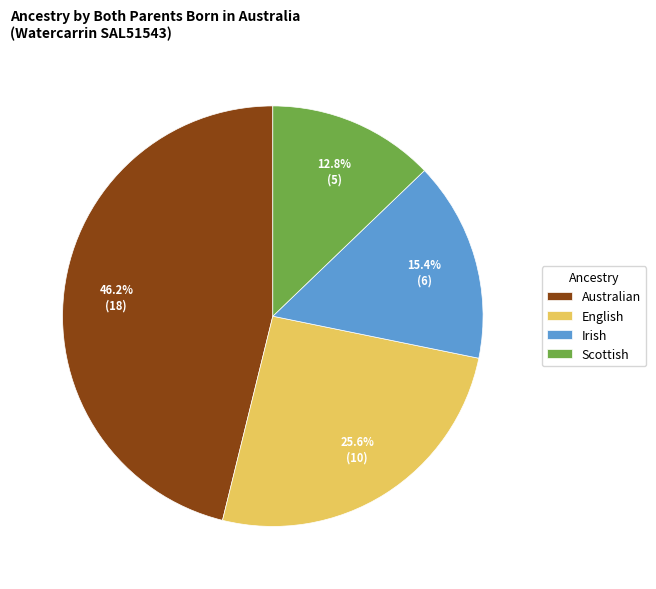

Rank the categories by value from highest to lowest.

Australian, English, Irish, Scottish